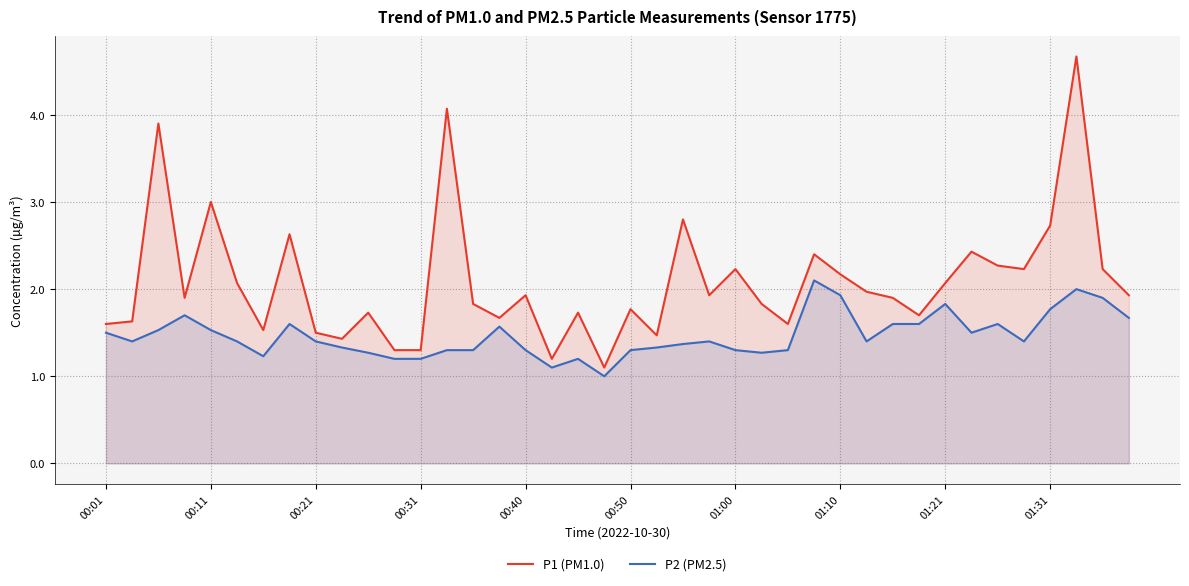

Reading right to left, extract all data points from this chart.

P1 (PM1.0): 1.9	2.2	4.7	2.7	2.2	2.3	2.4	2.1	1.7	1.9	2.0	2.2	2.4	1.6	1.8	2.2	1.9	2.8	1.5	1.8	1.1	1.7	1.2	1.9	1.7	1.8	4.1	1.3	1.3	1.7	1.4	1.5	2.6	1.5	2.1	3.0	1.9	3.9	1.6	1.6
P2 (PM2.5): 1.7	1.9	2.0	1.8	1.4	1.6	1.5	1.8	1.6	1.6	1.4	1.9	2.1	1.3	1.3	1.3	1.4	1.4	1.3	1.3	1.0	1.2	1.1	1.3	1.6	1.3	1.3	1.2	1.2	1.3	1.3	1.4	1.6	1.2	1.4	1.5	1.7	1.5	1.4	1.5